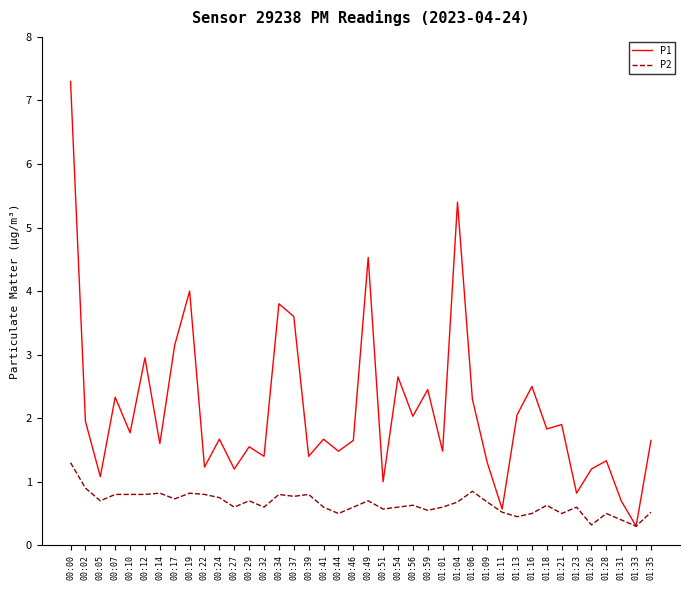

At which category is the sum across all series the highest?

00:00